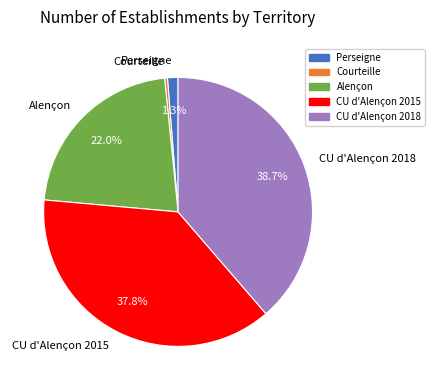

Is there a majority slice in this chart?

No